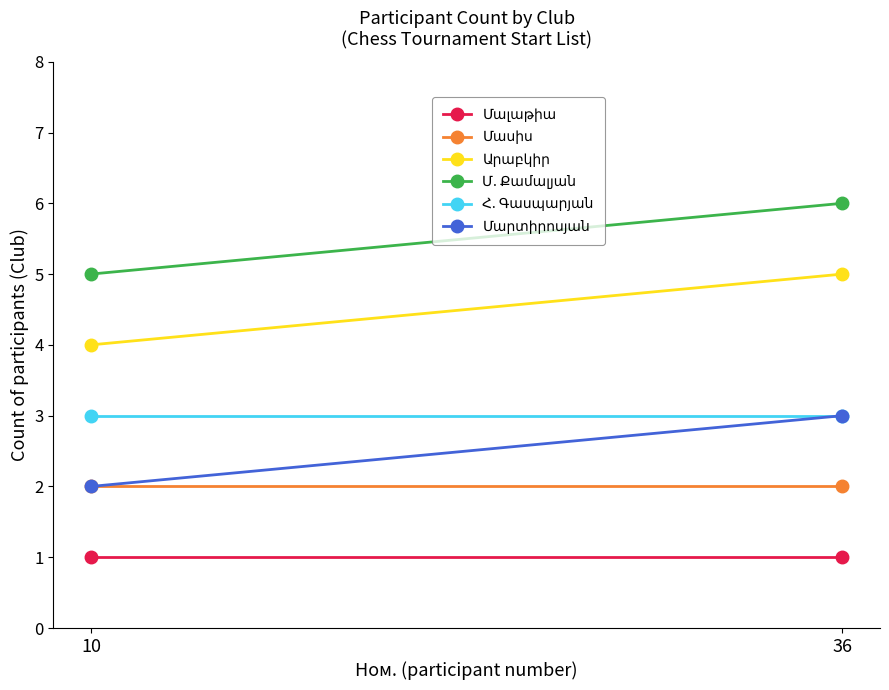

Which has a higher value, 36 or 10?

36